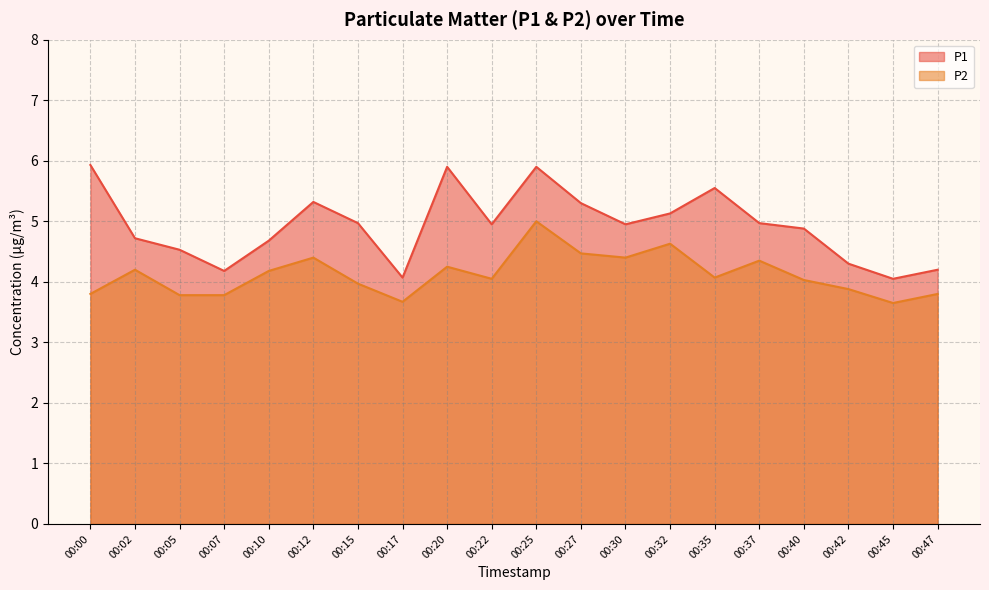

How many categories are shown in the chart?

20